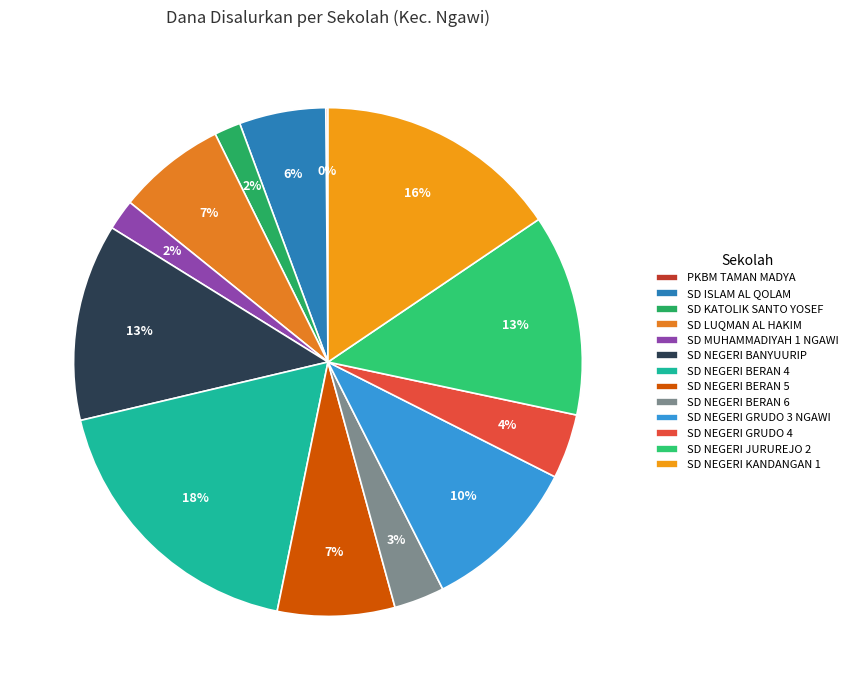

What is the ratio of the value at SD LUQMAN AL HAKIM to the value at SD NEGERI BERAN 4?

0.4